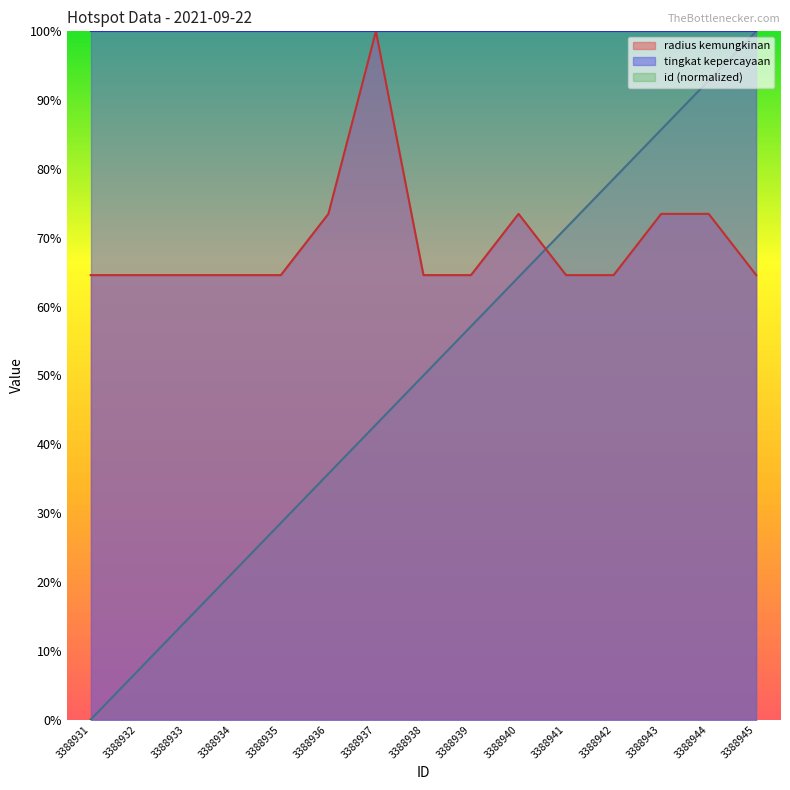

Rank the series at 3388934 from lowest to highest value.

id (normalized), radius kemungkinan, tingkat kepercayaan